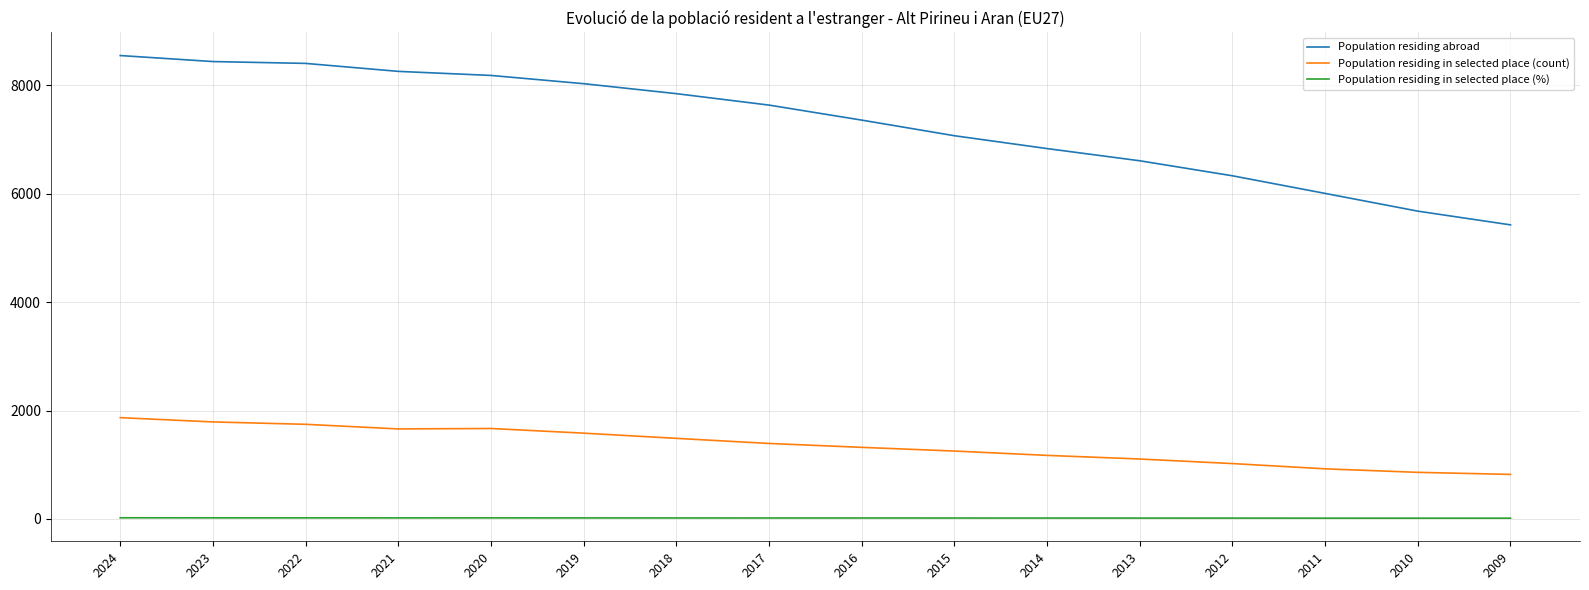

Rank the series by their maximum value, from lowest to highest.

Population residing in selected place (%), Population residing in selected place (count), Population residing abroad